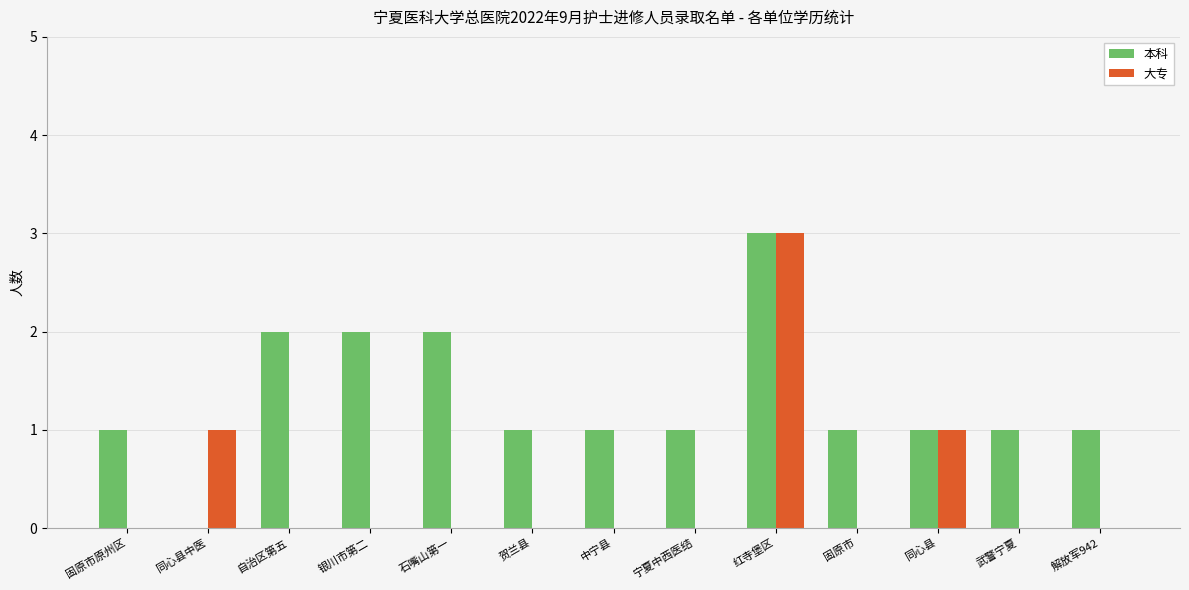

What is the highest value of the 大专 series?

3